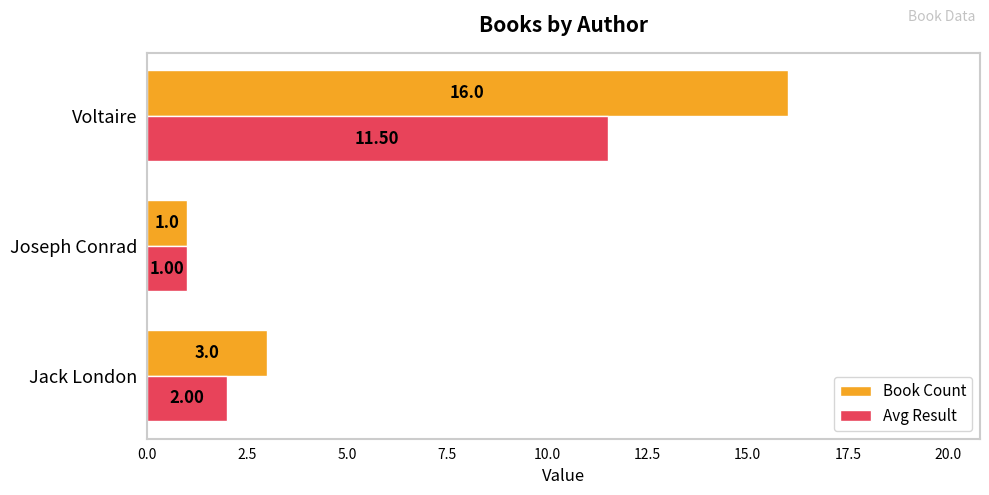

At which category is the sum across all series the highest?

Voltaire